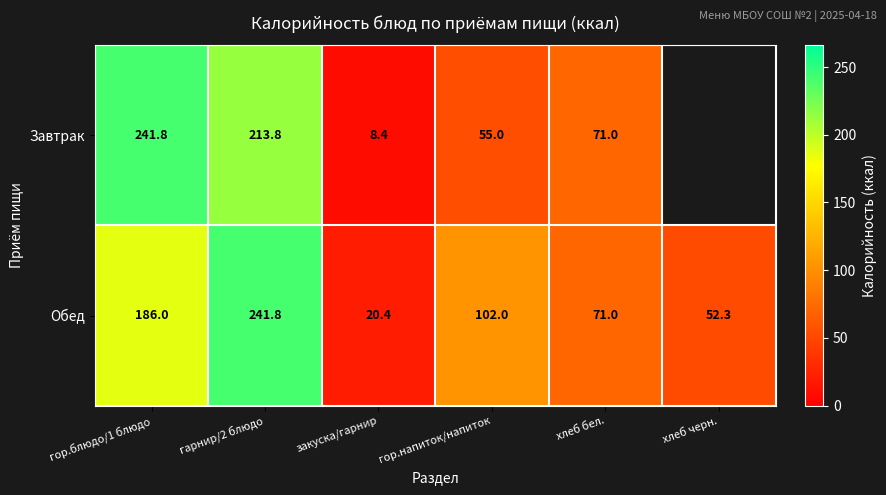

Which series changed the most between гор.блюдо/1 блюдо and гарнир/2 блюдо?

Обед